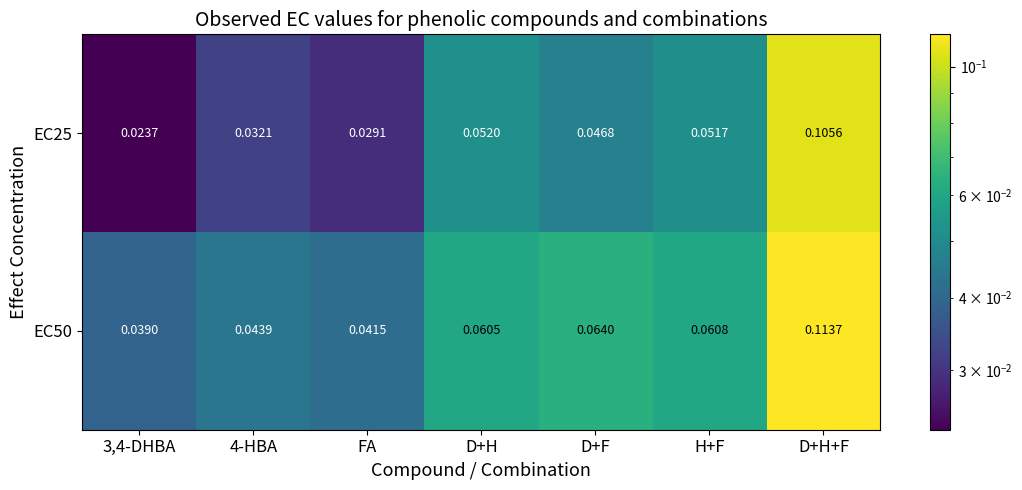

At which category is the sum across all series the highest?

D+H+F